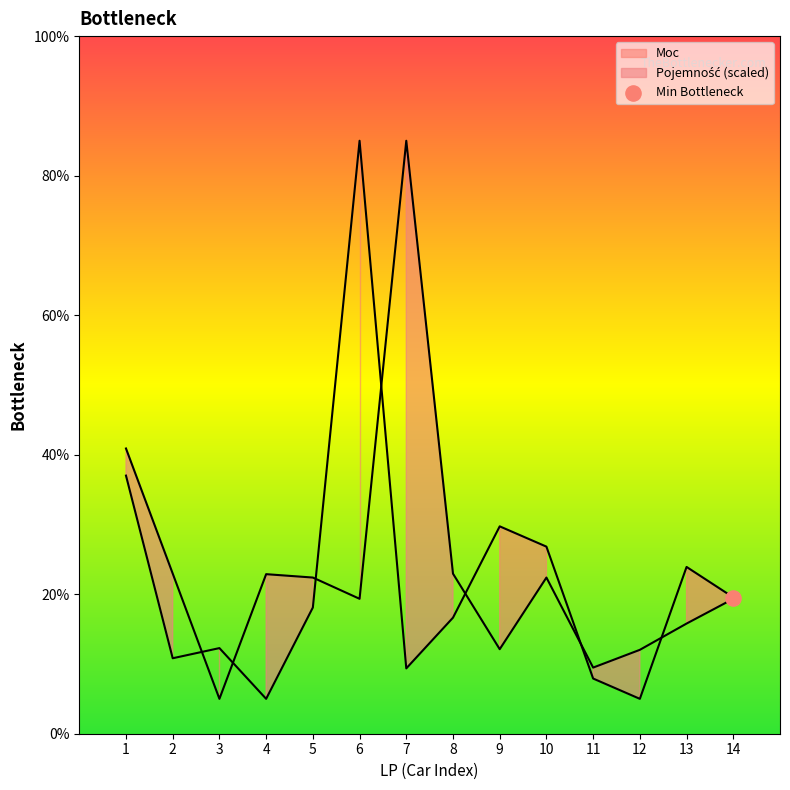

Which series has the largest Y range (max minus min)?

Moc